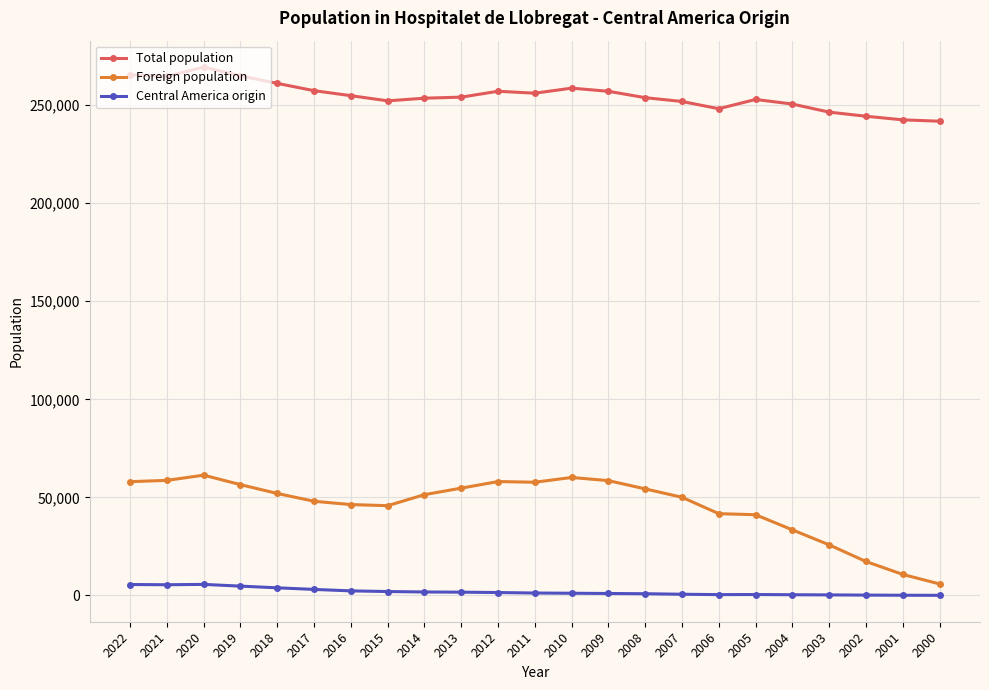

Where does the Foreign population series first go above 51410?

2022